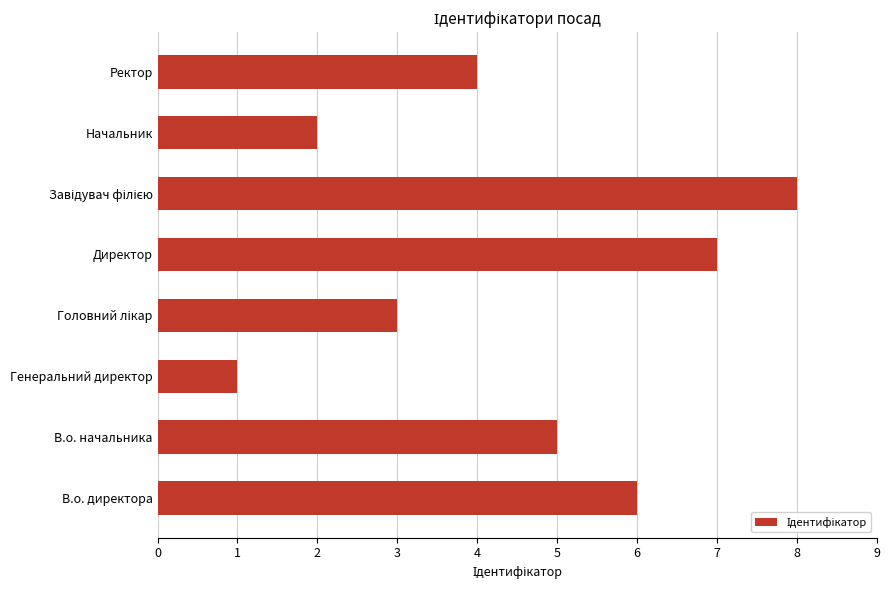

What is the difference between the maximum and minimum values?

7